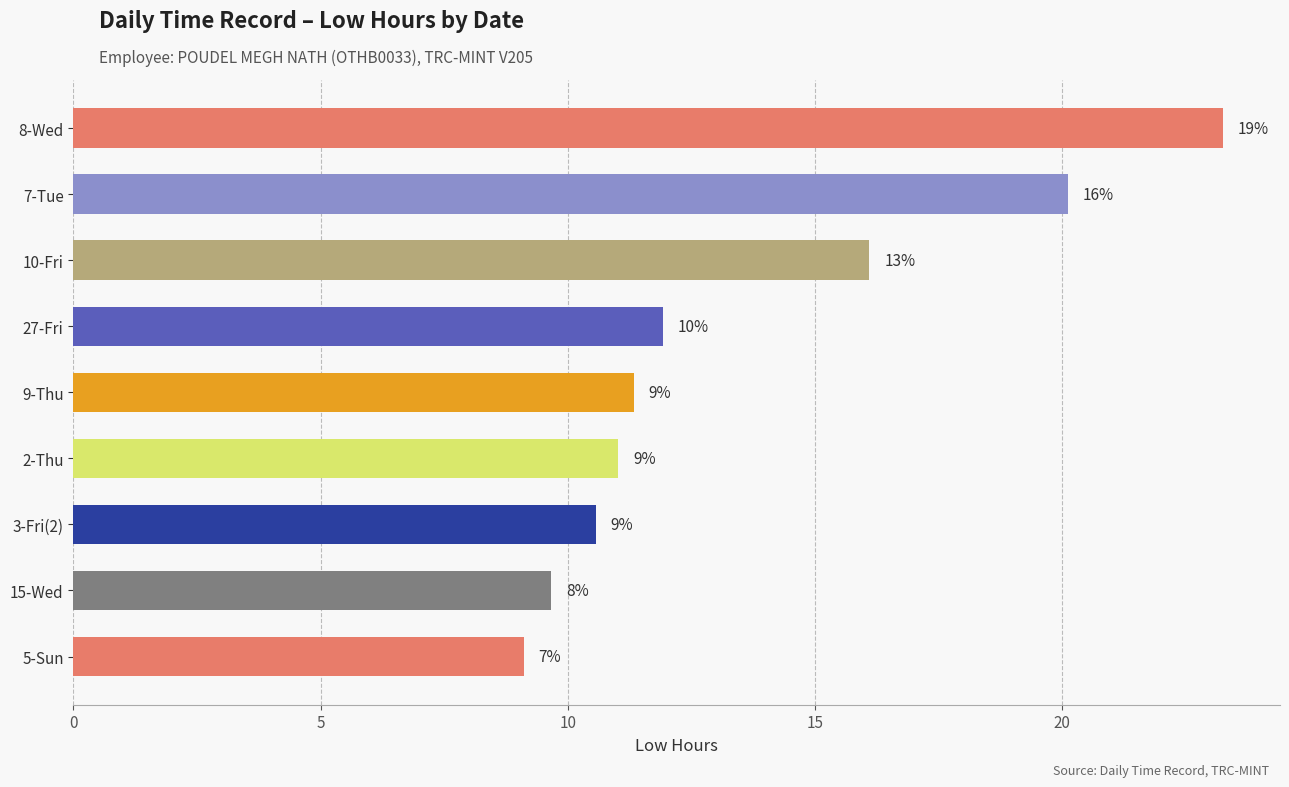

Are the bars grouped side by side (vs. stacked)?

No